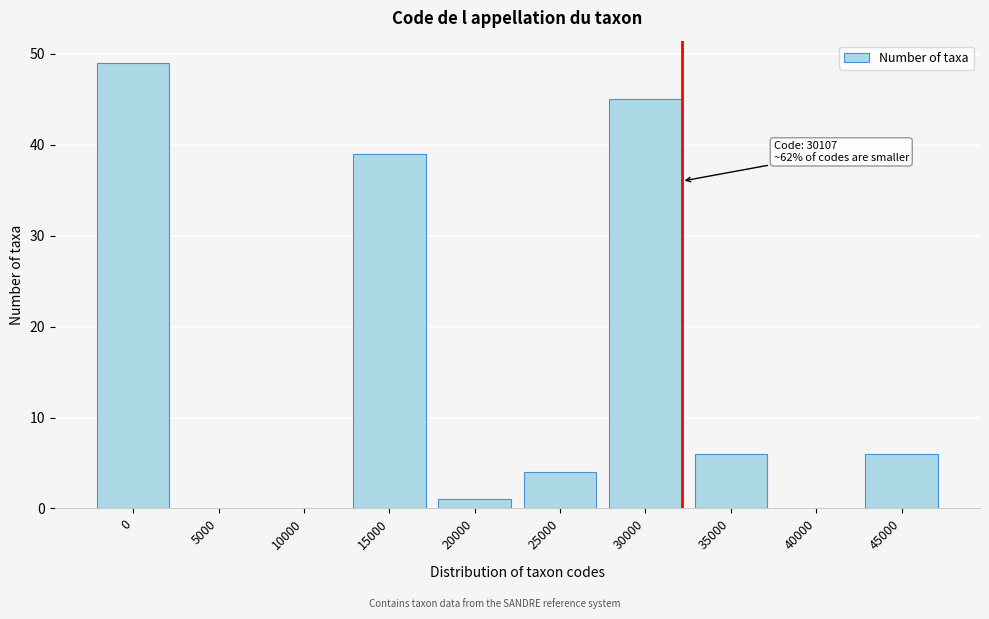

Reading right to left, transcribe all the data shown in this chart.

45000=6	40000=0	35000=6	30000=45	25000=4	20000=1	15000=39	10000=0	5000=0	0=49